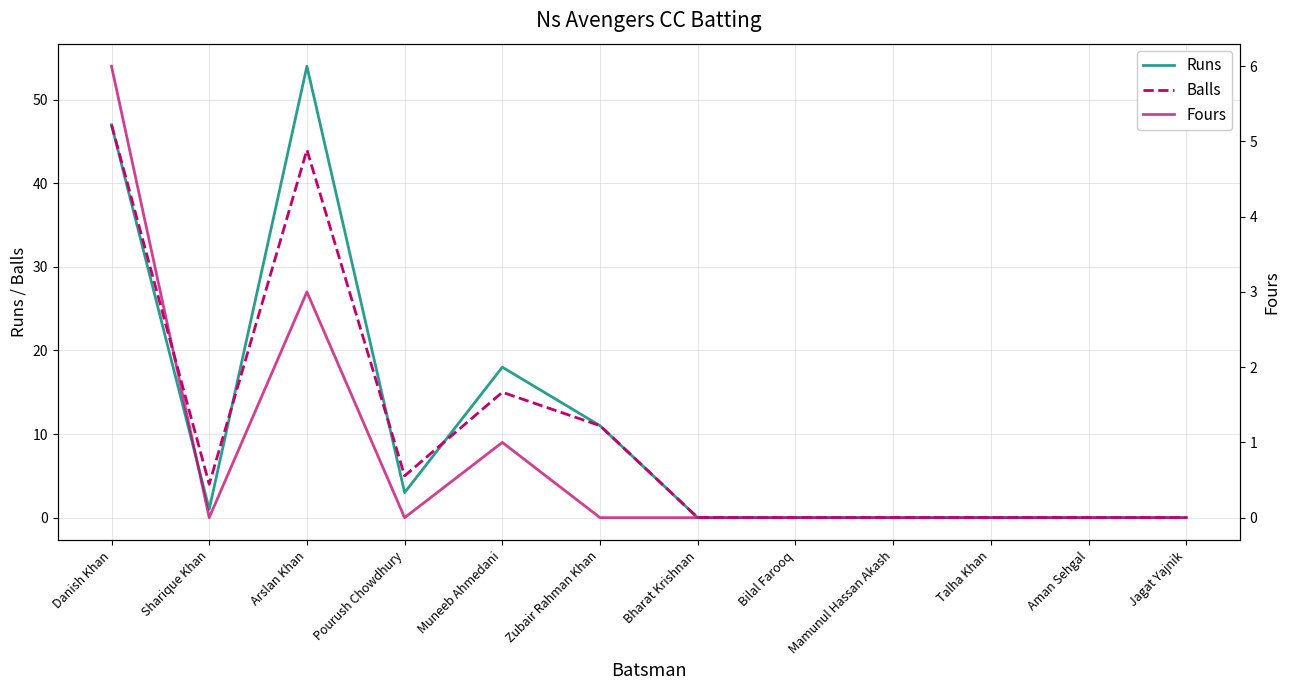

Which series has the largest total across all categories?

Runs